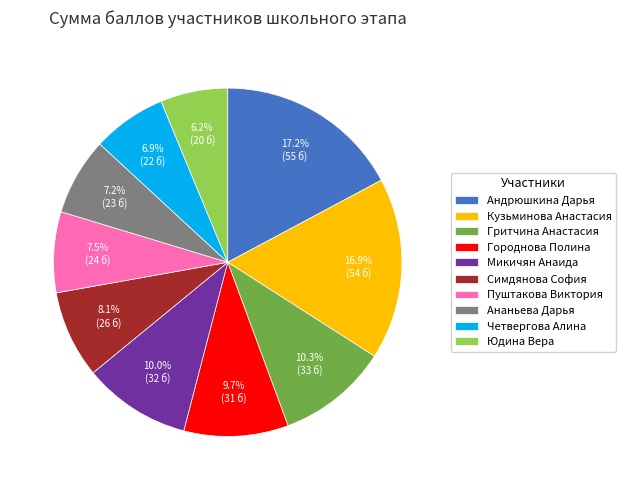

Is there any slice that represents more than half of the pie?

No